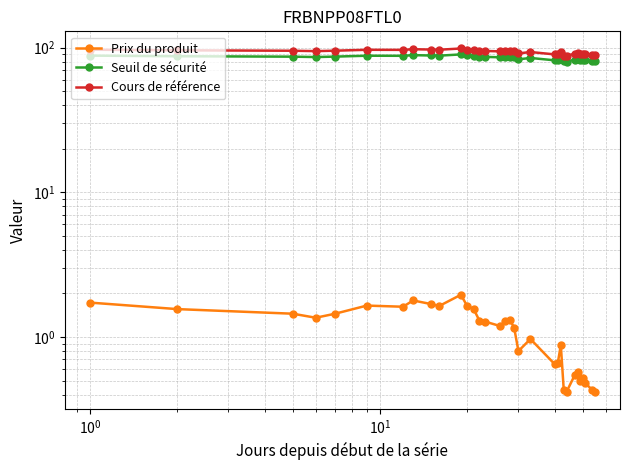

True or false: Seuil de sécurité has more than 0 points higher than both neighbors.

True